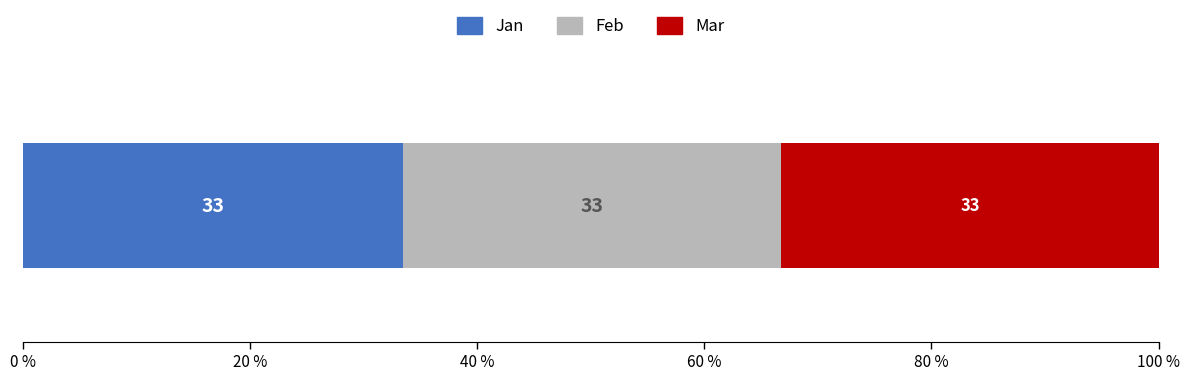

What are all the series names shown in the legend?

Jan, Feb, Mar